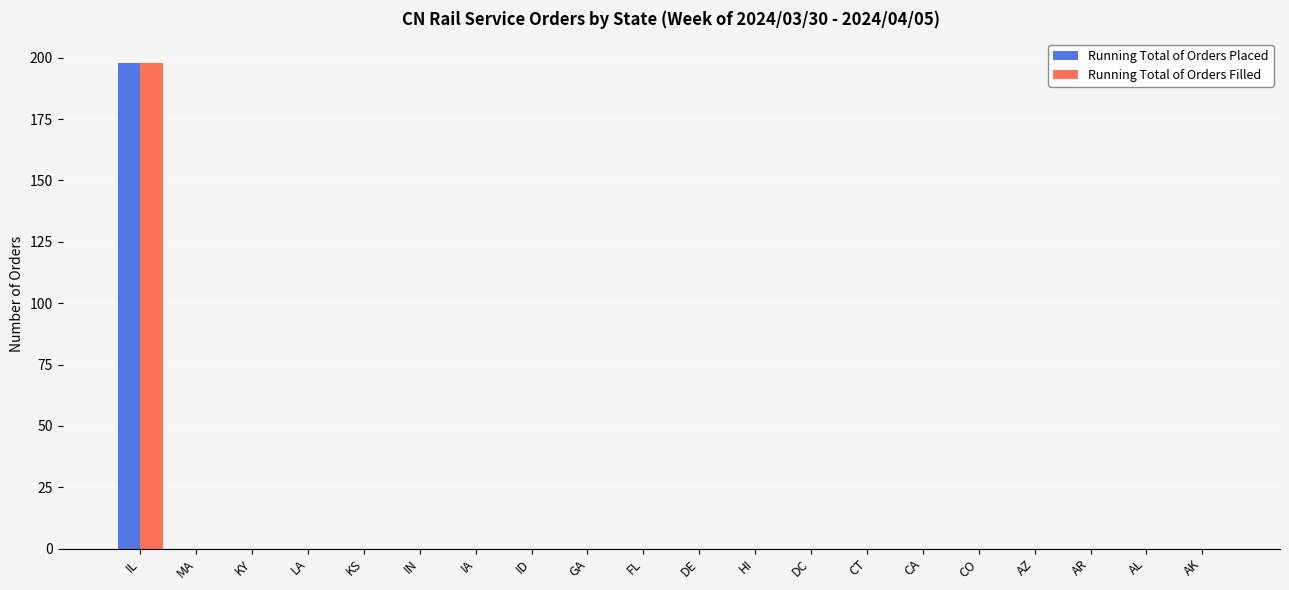

What is the greatest value displayed?

198